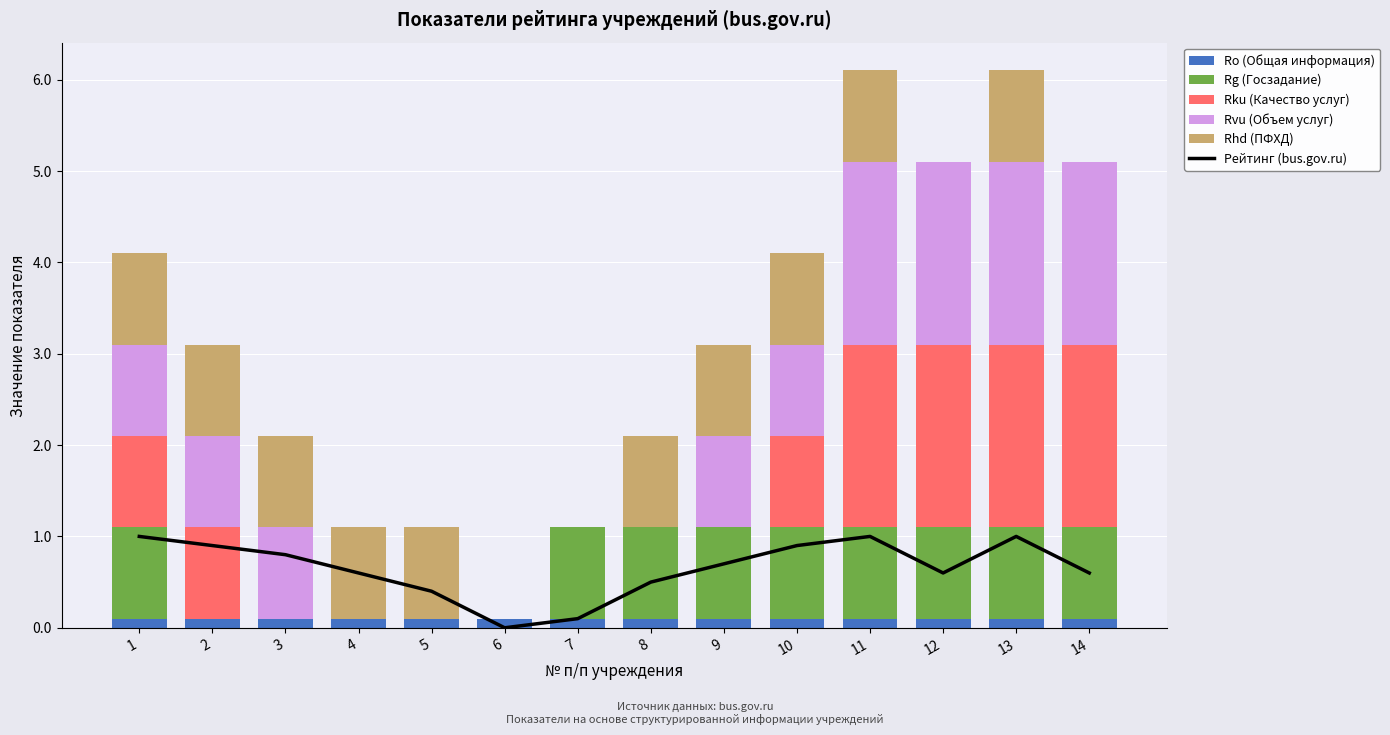

The Rku (Качество услуг) series shows 2.0 at 14. True or false?

True